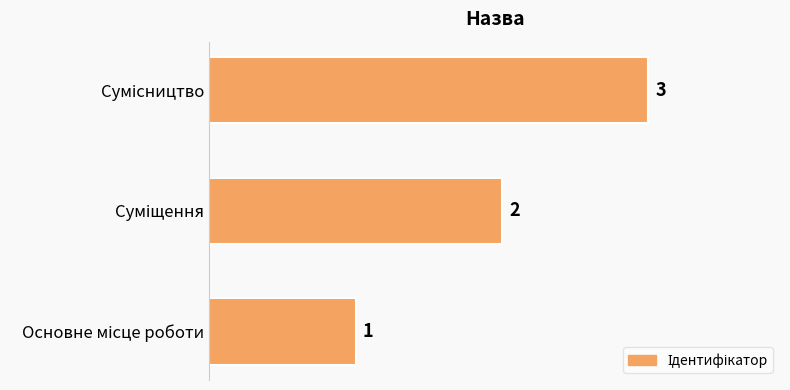

What is the greatest value displayed?

3